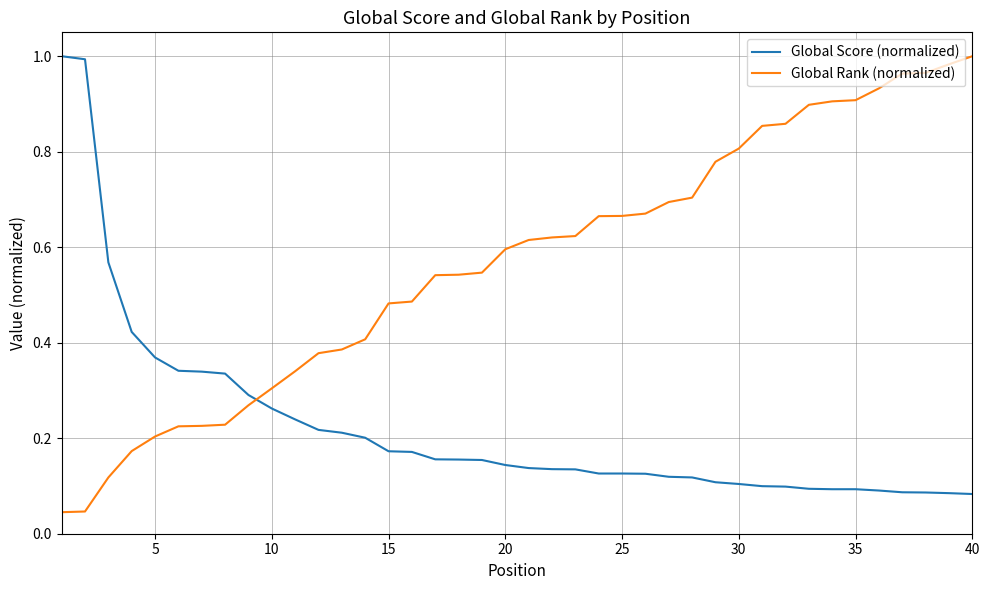

Rank the series by their average value, from highest to lowest.

Global Rank (normalized), Global Score (normalized)